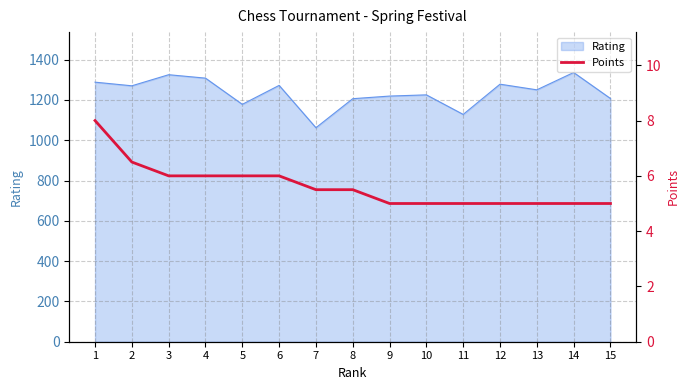

What is the minimum value shown in the chart?

5.0